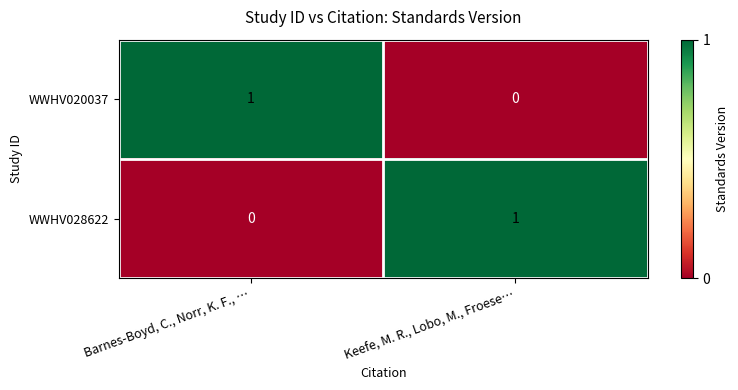

The value of WWHV020037 at Barnes-Boyd, C., Norr, K. F., … is 0. True or false?

False